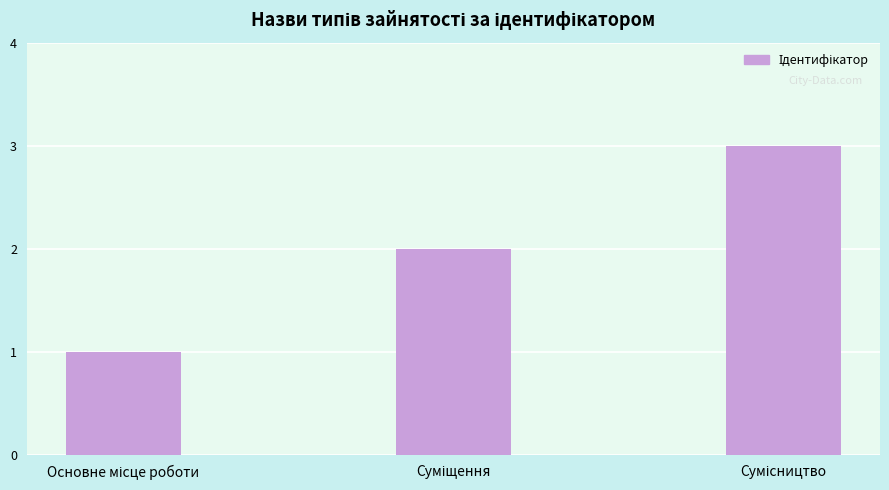

What is the greatest value displayed?

3